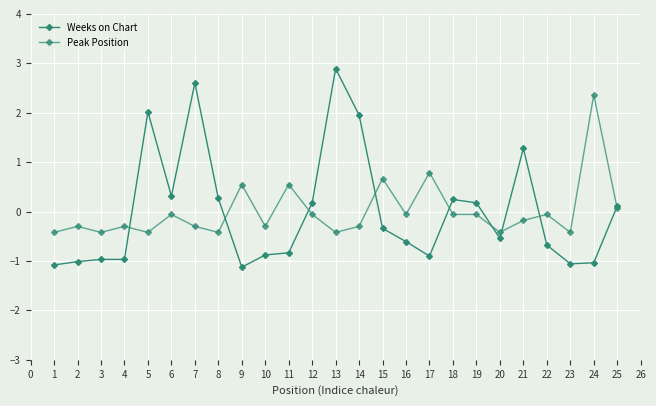

Which series has the widest spread of values?

Weeks on Chart